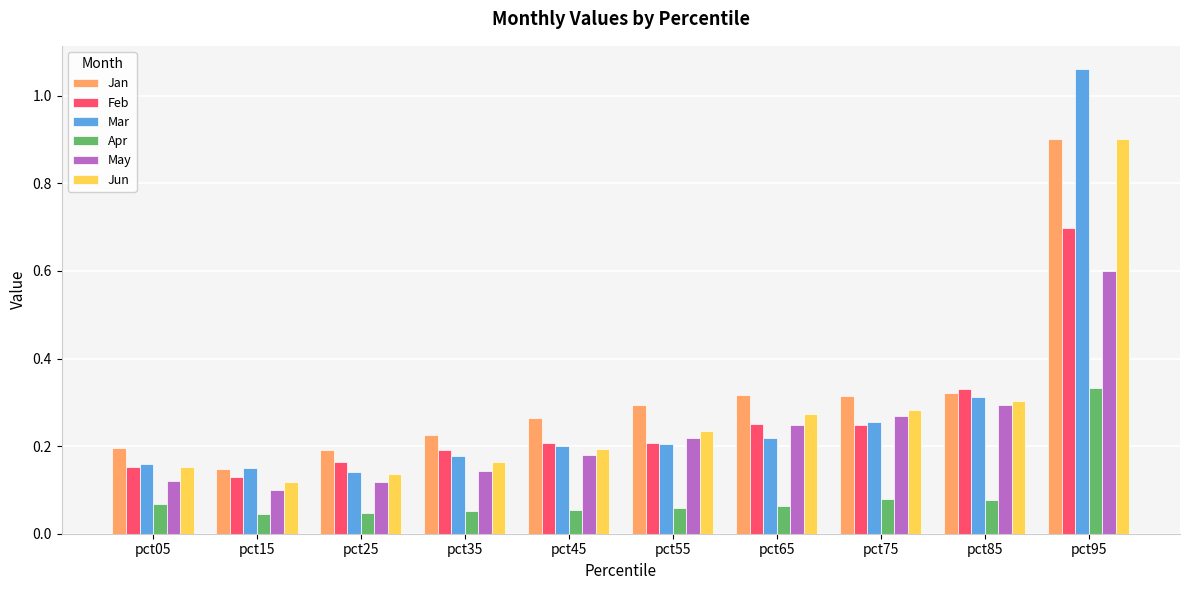

True or false: Jan has a value of 0.1 at pct35.

False